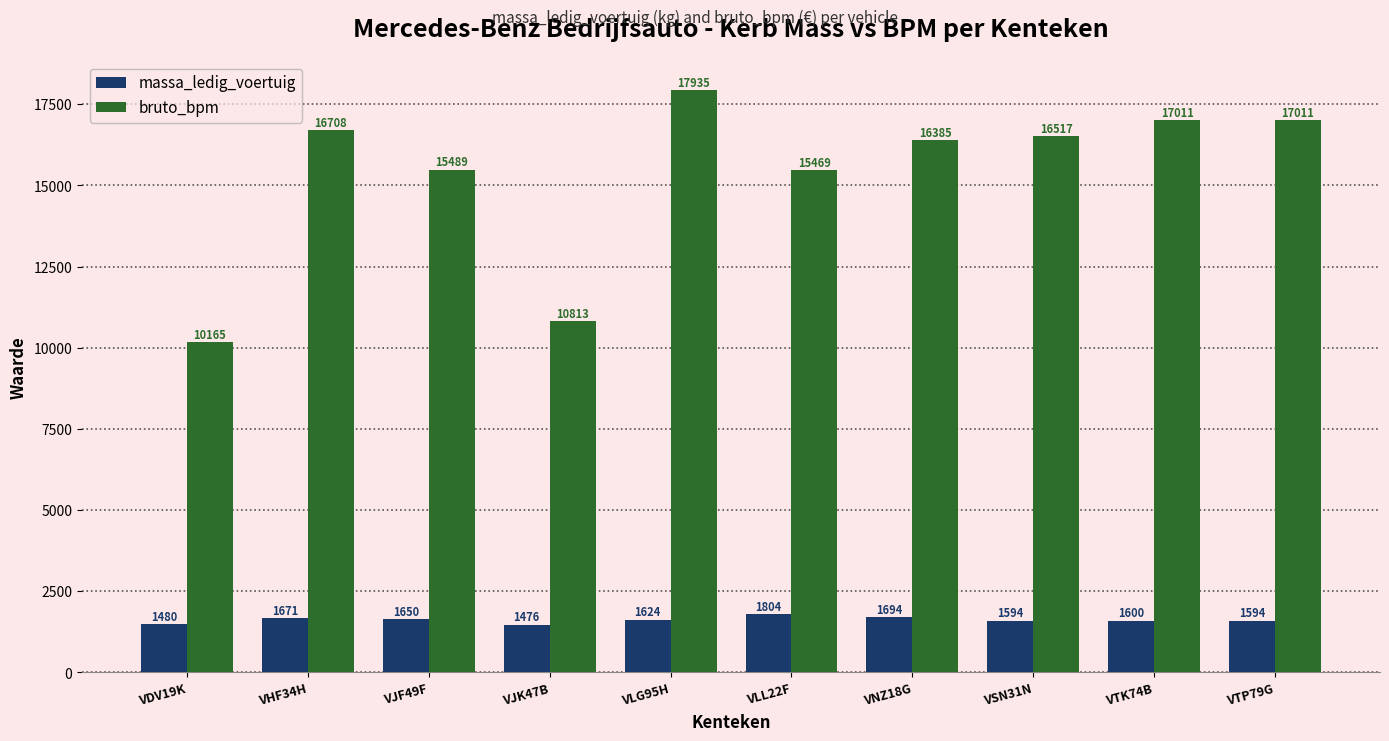

What position from the right is VJF49F?

8